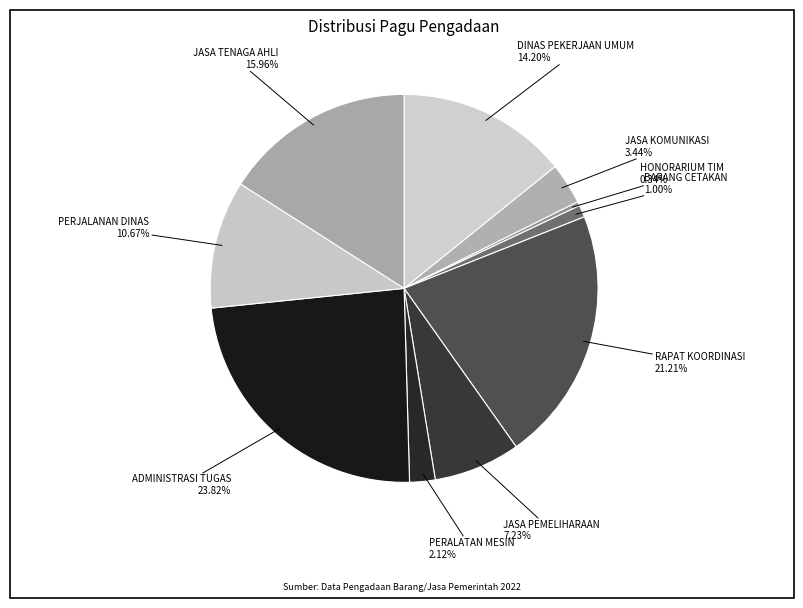

To the nearest percent, what is the difference between the BARANG CETAKAN and JASA PEMELIHARAAN slice percentages?

6%